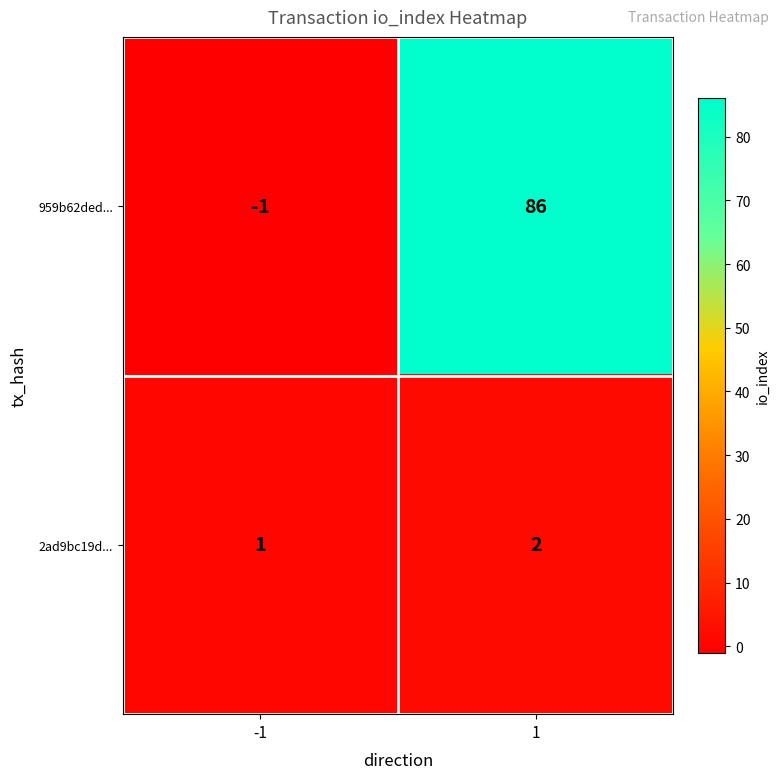

Reading right to left, extract all data points from this chart.

959b62ded...: 86	-1
2ad9bc19d...: 2	1